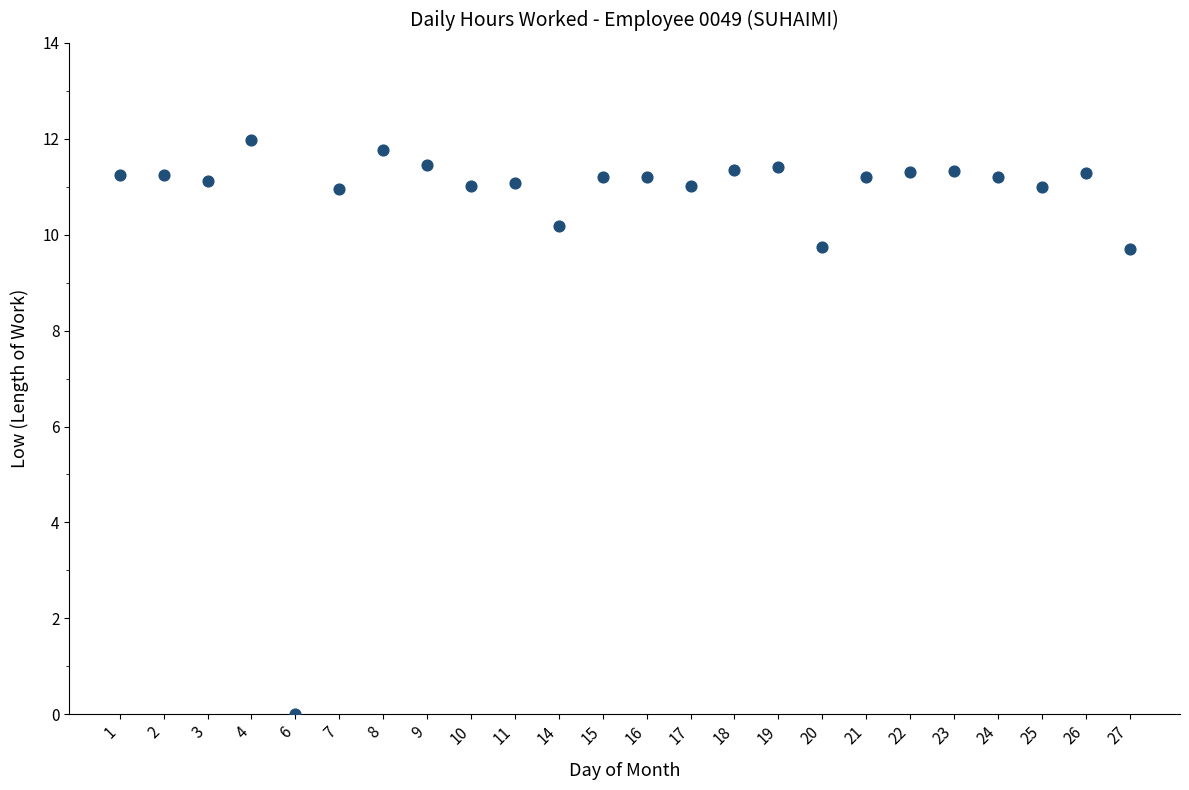

What is the range of Y values (max minus min)?

12.0